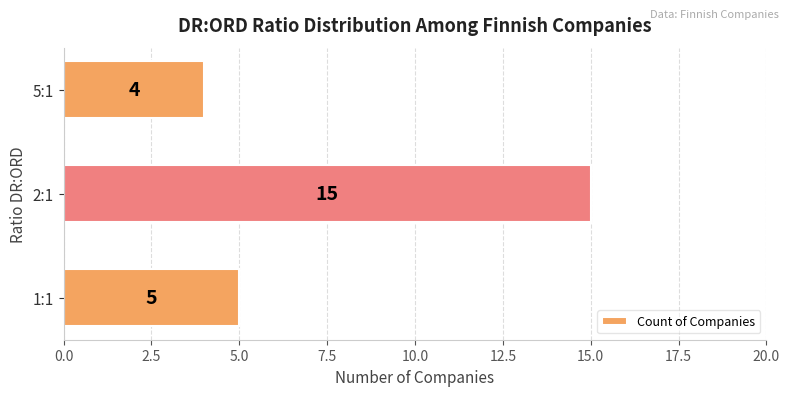

How many data points does each series have?

3